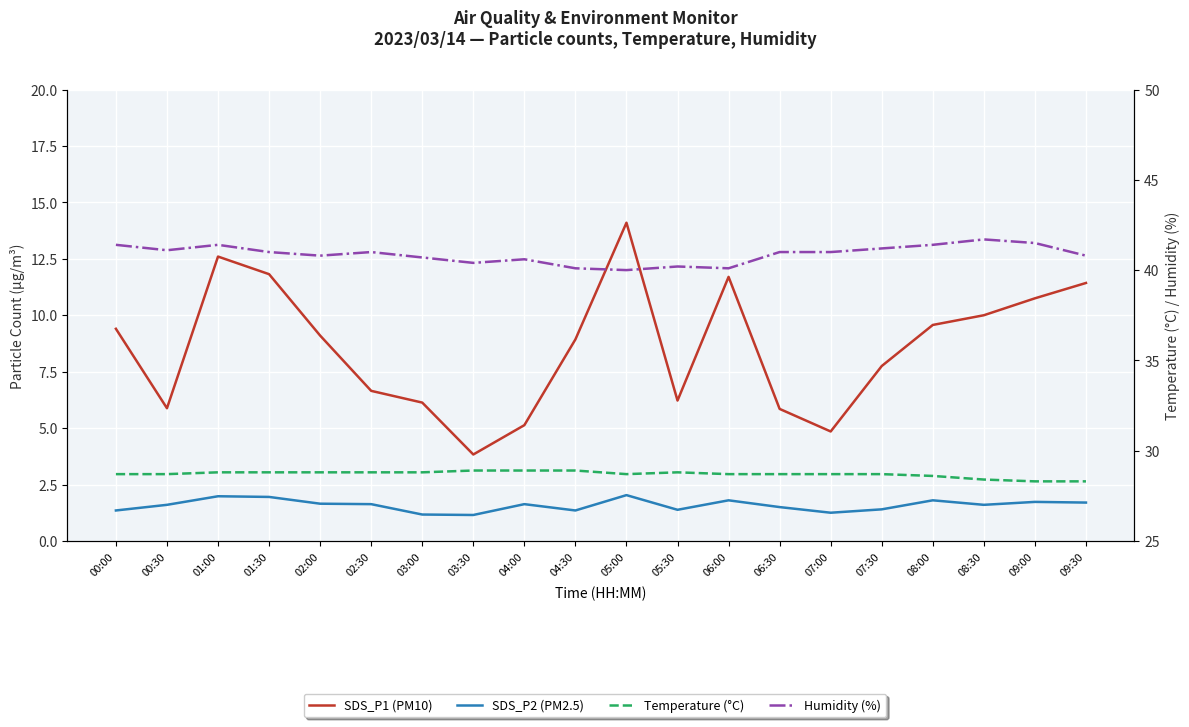

Which series has the largest range (max minus min)?

SDS_P1 (PM10)